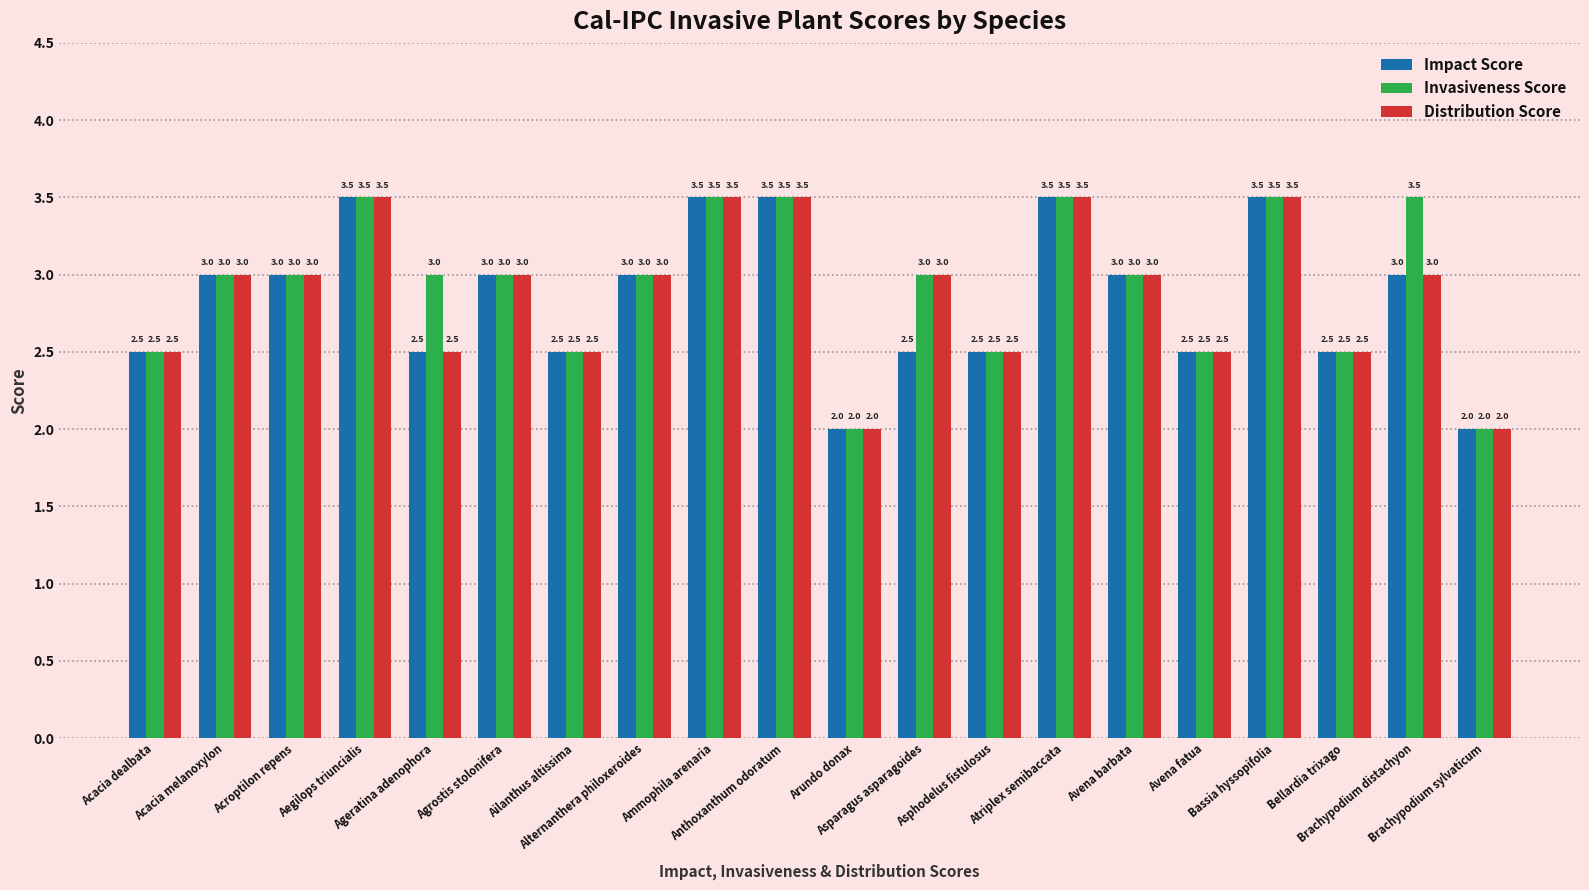

Count the number of categories in the chart.

20